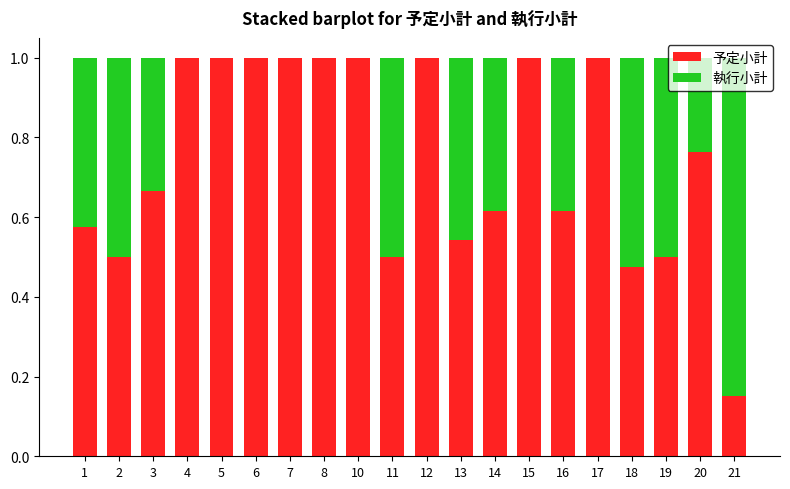

Does the chart contain stacked bars?

Yes